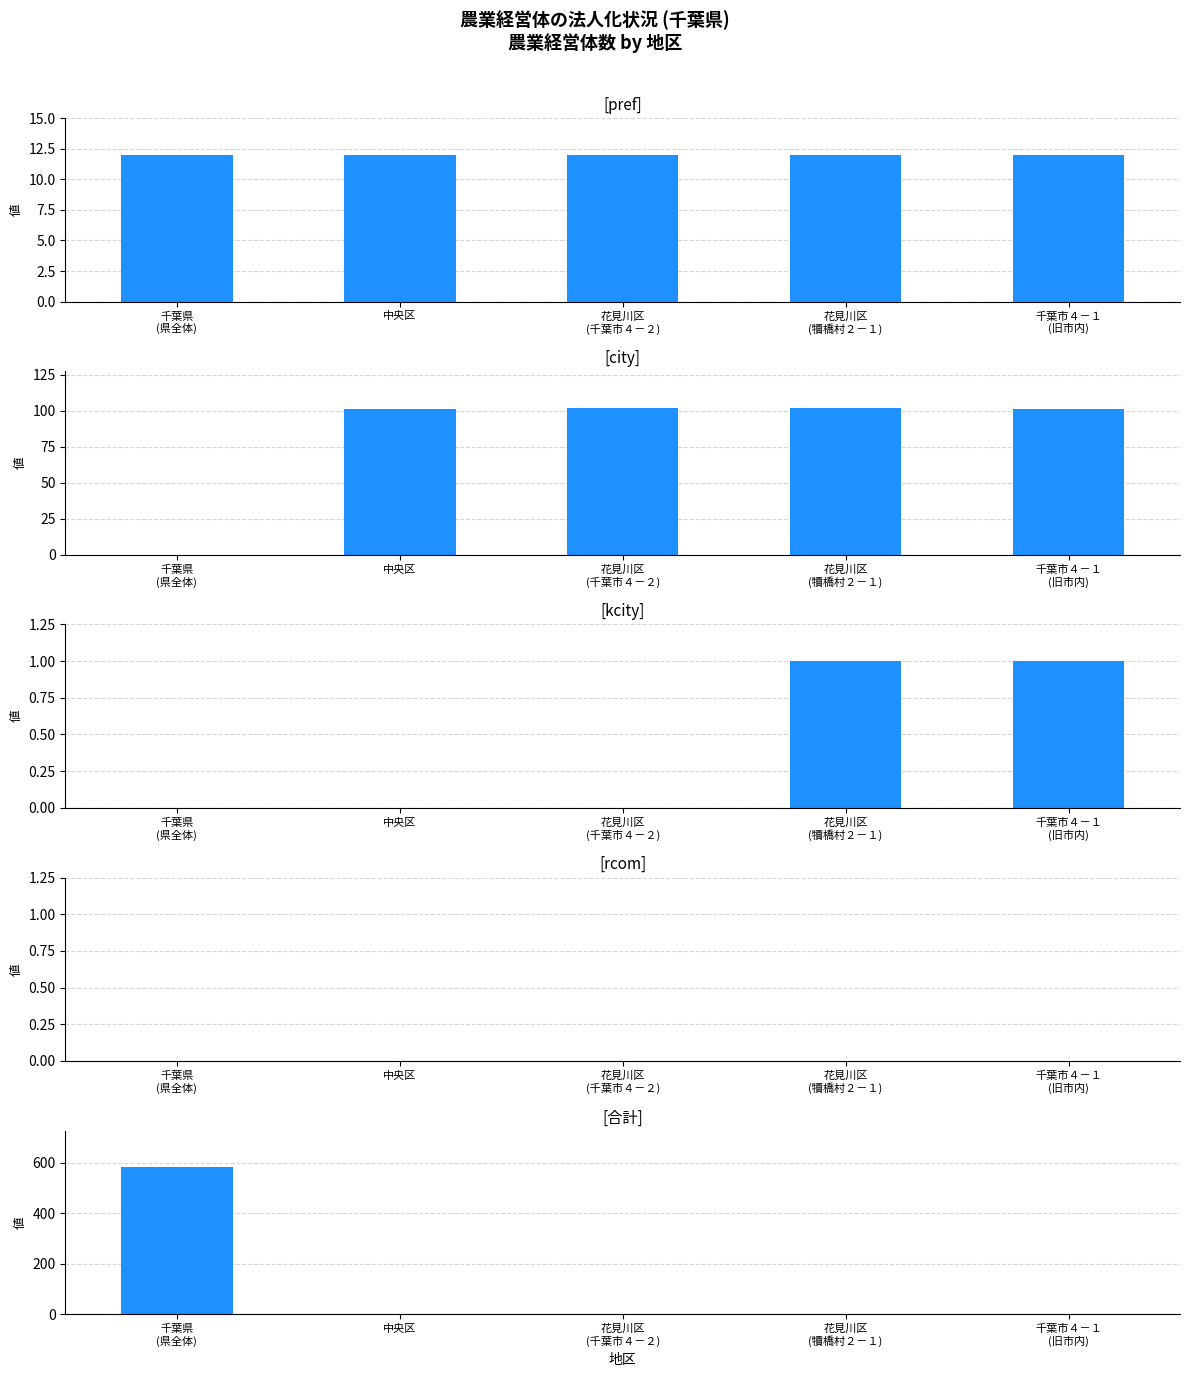

Is it true that kcity equals -1 at 花見川区
(千葉市４－２)?

False